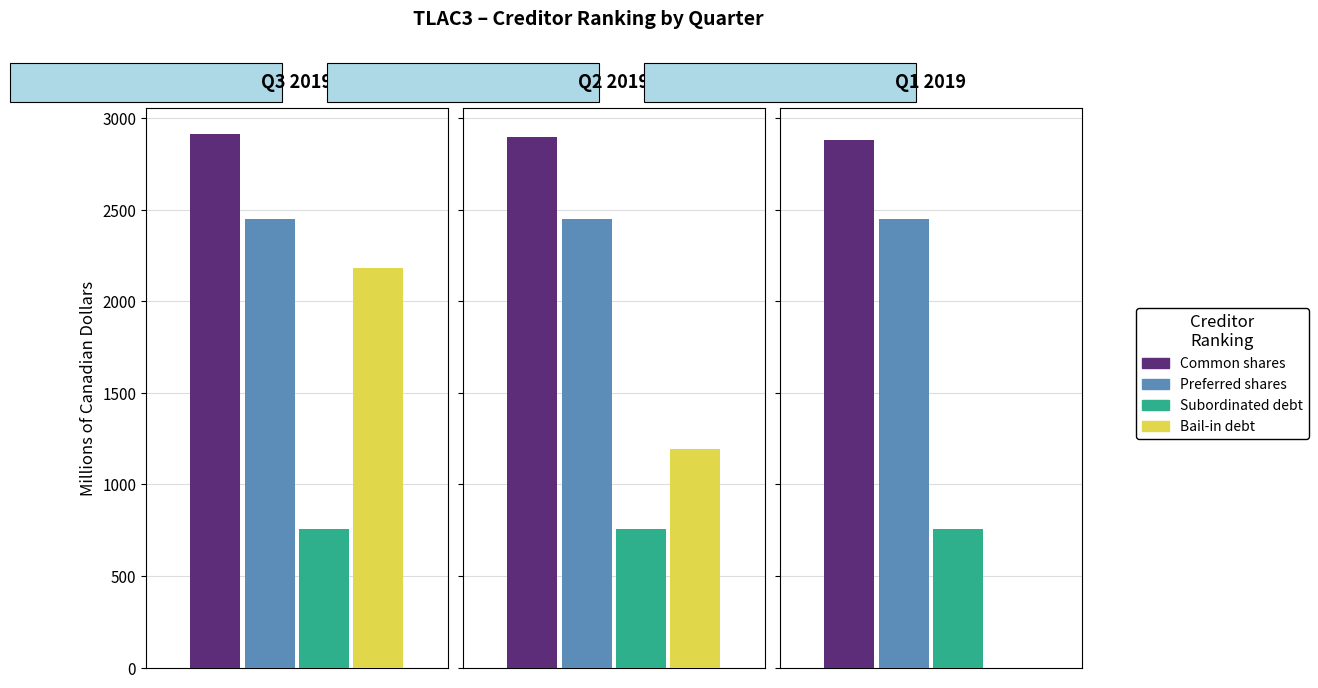

What is the value of the Preferred shares bar at the 2nd from the left?

2450